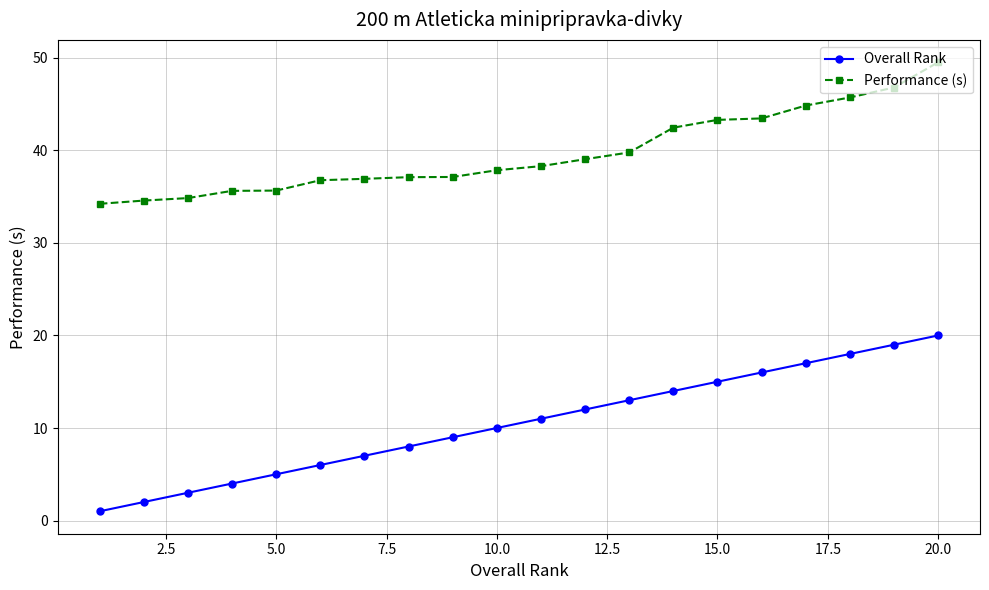

What is the value of the Overall Rank point at the 13th from the left?

13.0